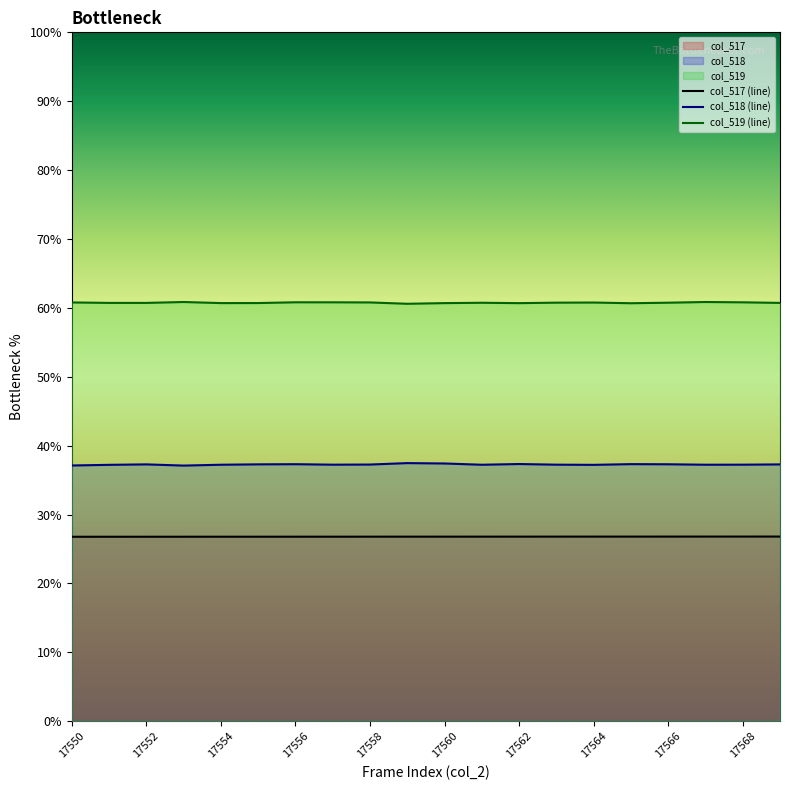

What is the approximate value of col_517 (line) at 17558?

26.8